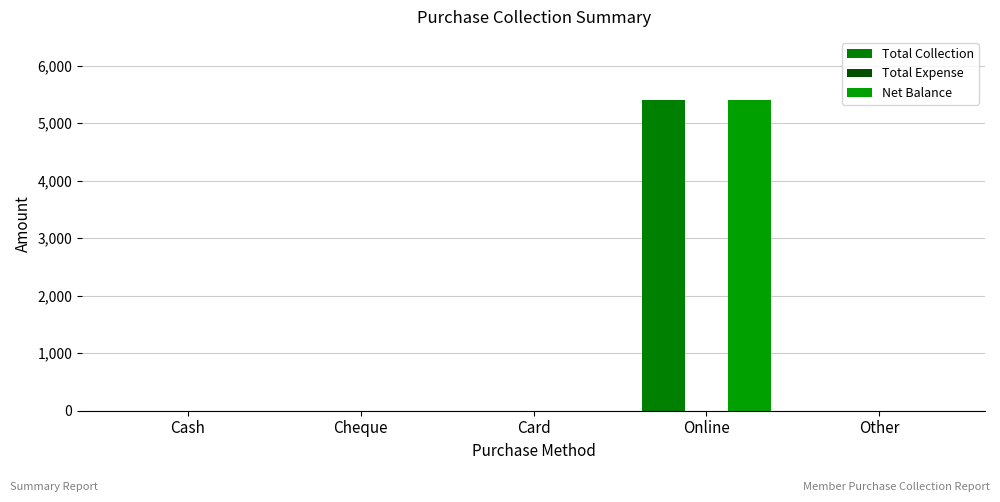

How many distinct data groups are displayed?

2